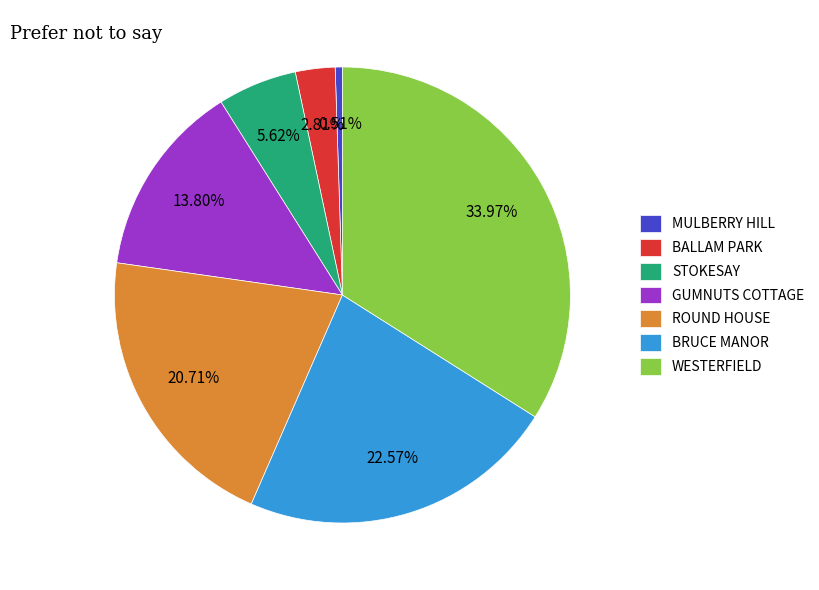

Is there a majority slice in this chart?

No